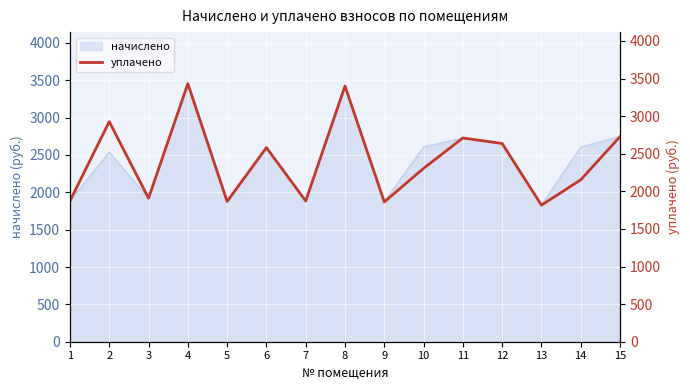

What is the difference between the second highest and second lowest values?

1541.5